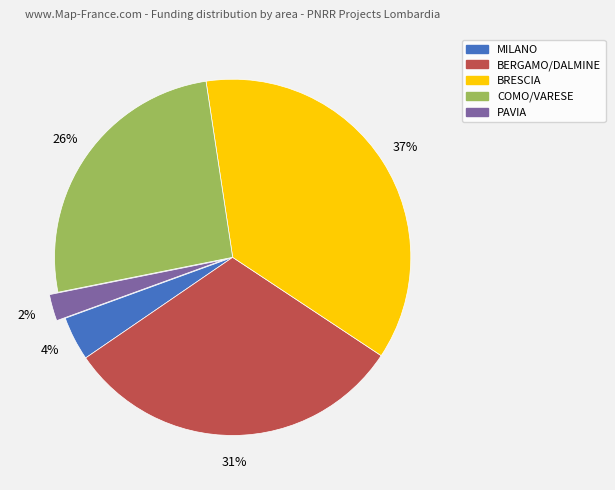

Is there any slice that represents more than half of the pie?

No